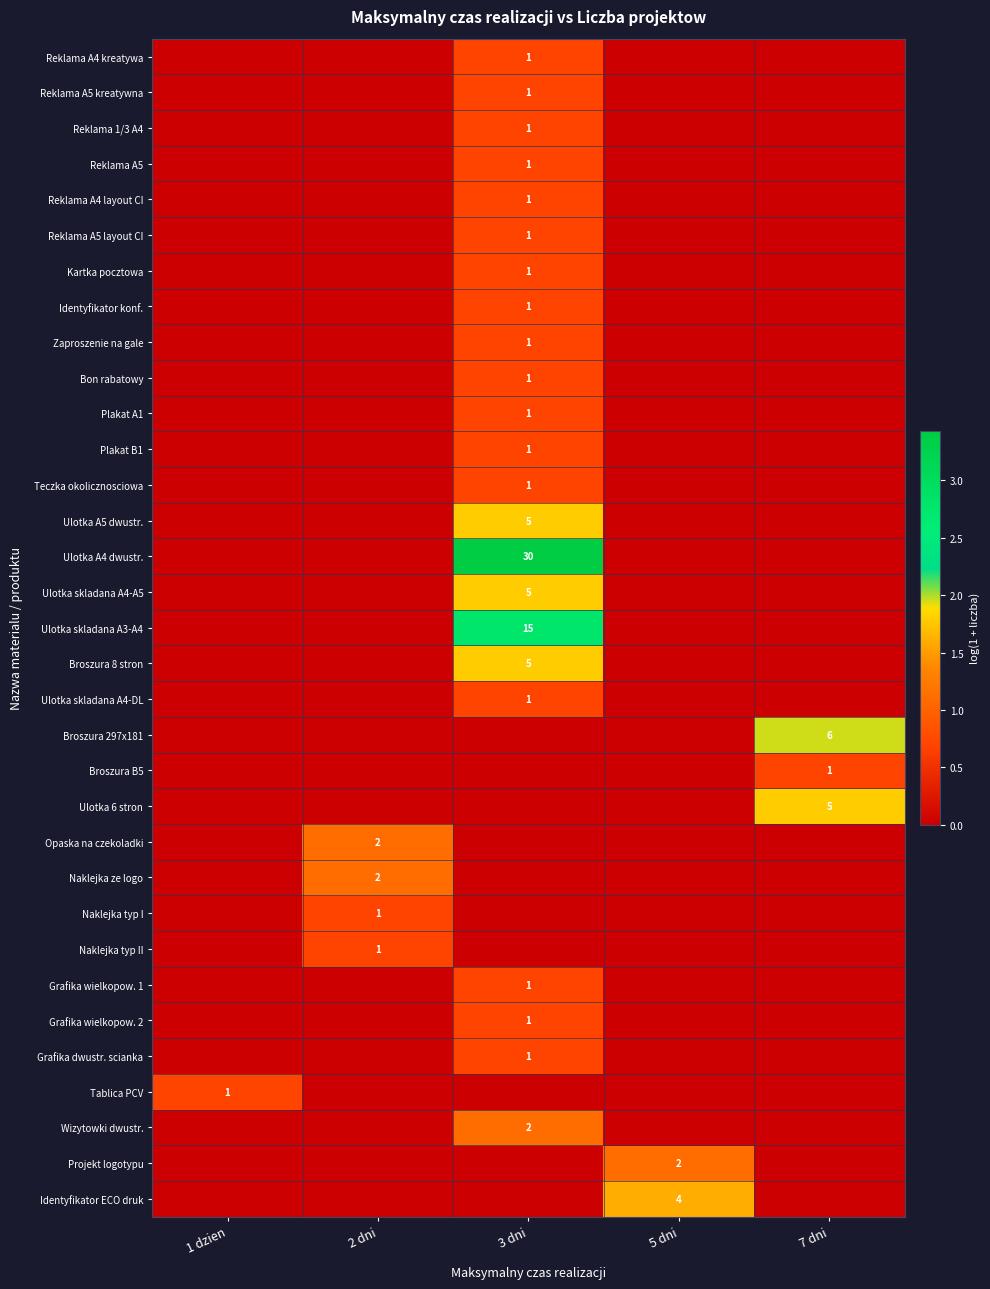

The value of Ulotka A5 dwustr. at 3 dni is 3. True or false?

False